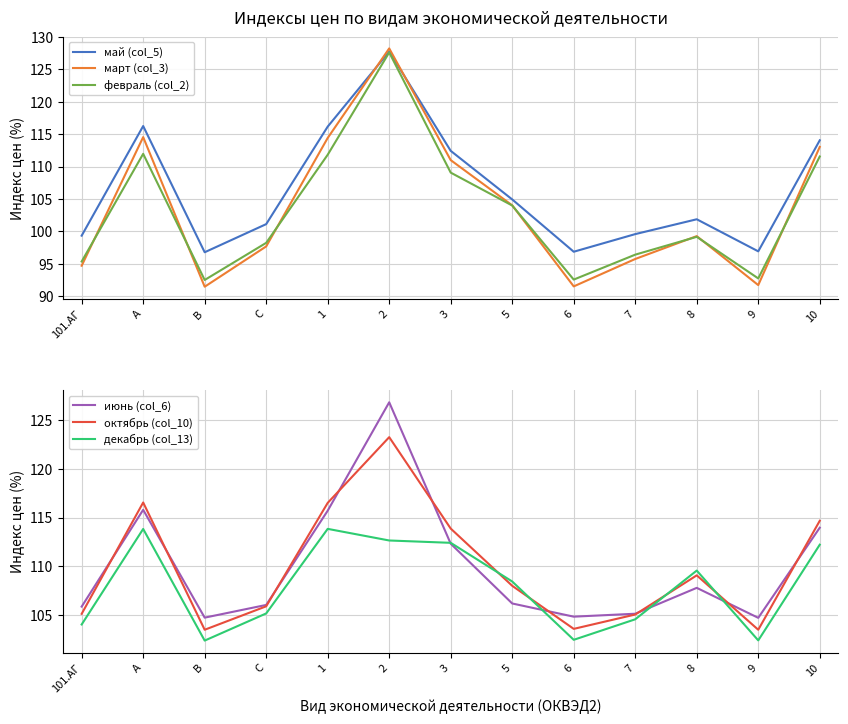

Is it true that май (col_5) equals 156.9 at 10?

False